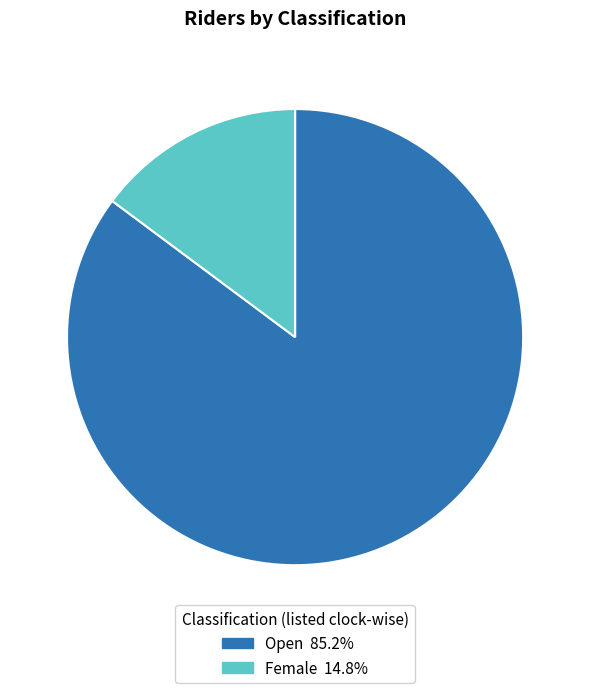

Between Open and Female, which is larger?

Open